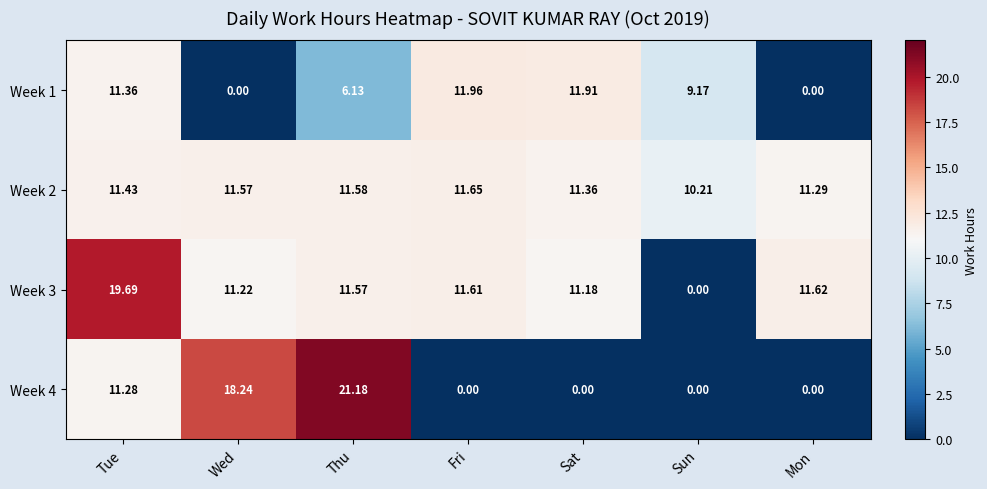

How many series are shown in this chart?

4